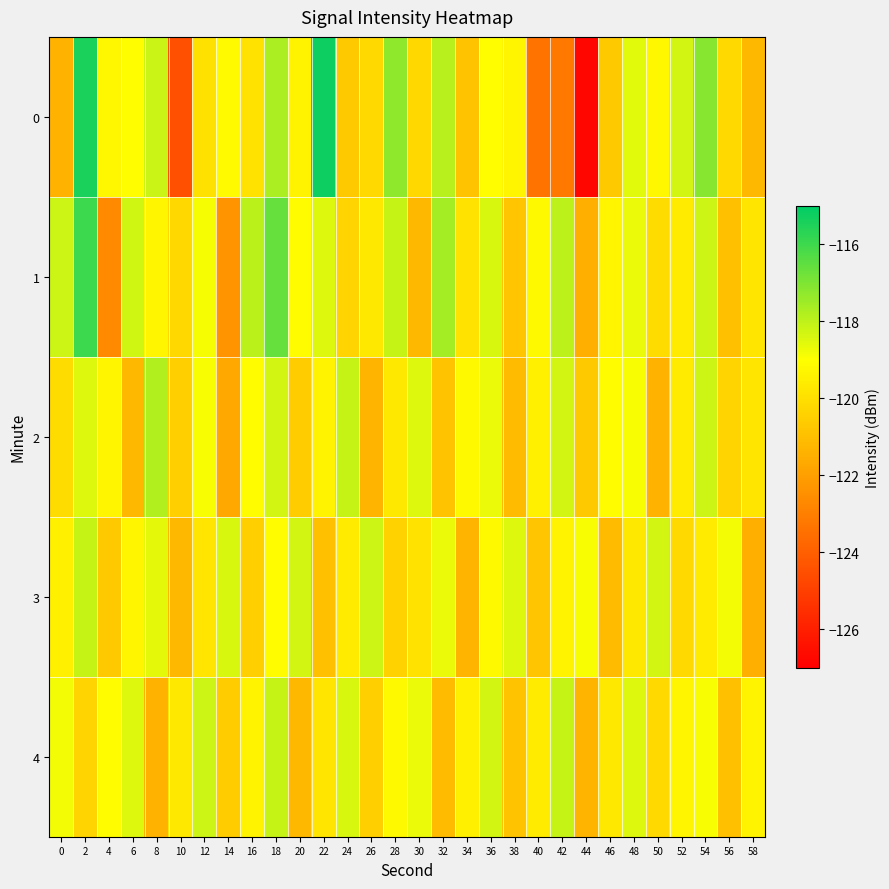

At 20, list the series in order from smallest to largest.

4, 2, 0, 1, 3